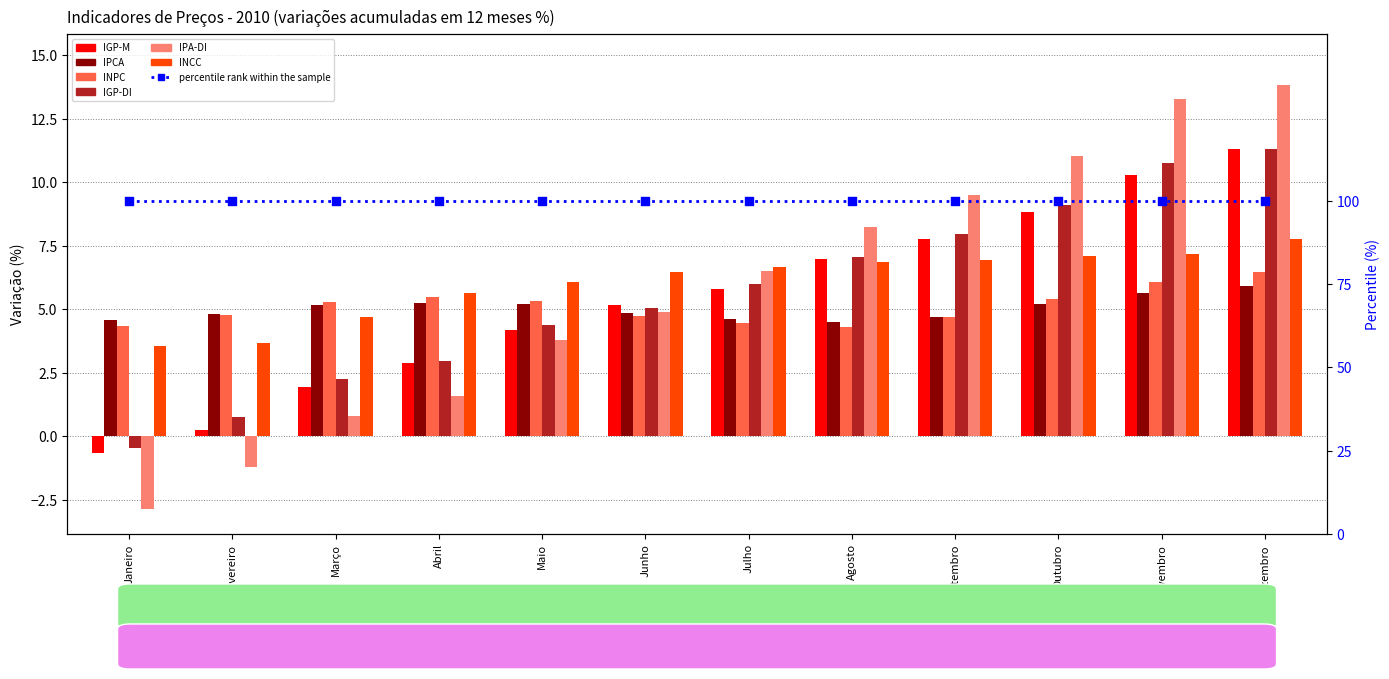

Which series has the largest total across all categories?

INCC